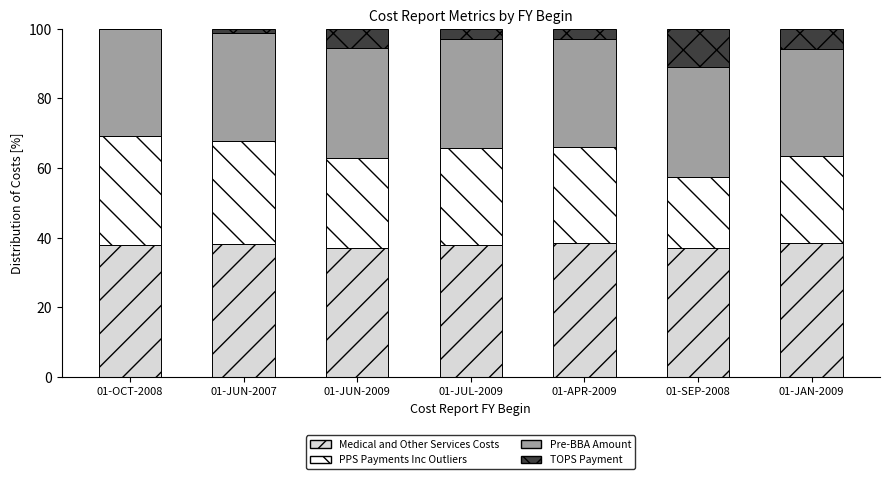

What is the total value across all series at 01-APR-2009?

100.0